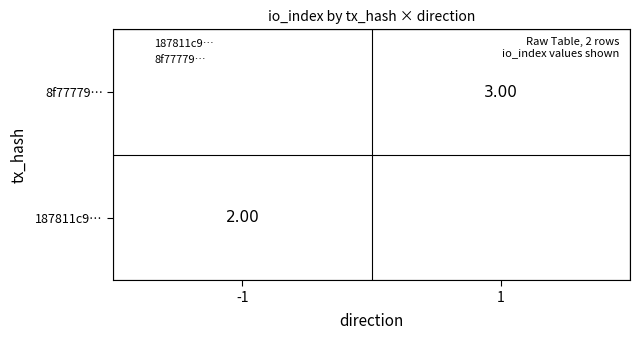

At how many categories does at least one series exceed 2?

1